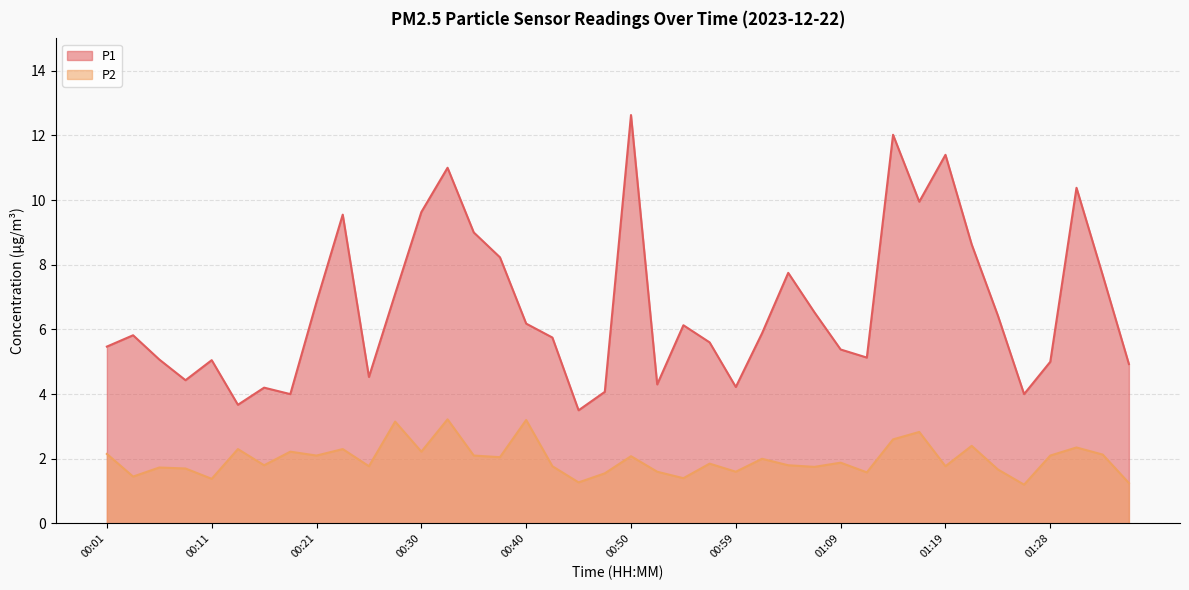

True or false: P2 and P1 cross at least once.

False